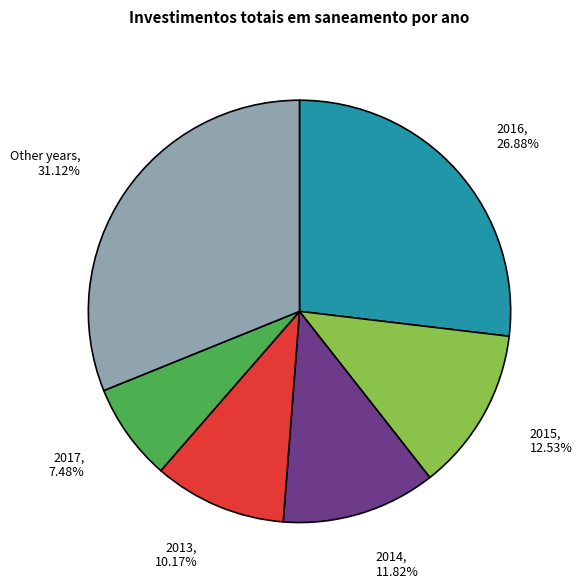

Does Other years represent more than half of the total?

No